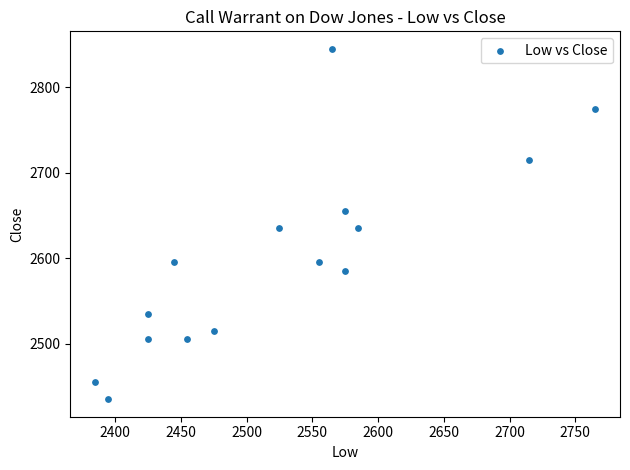

What is the range of Y values (max minus min)?

410